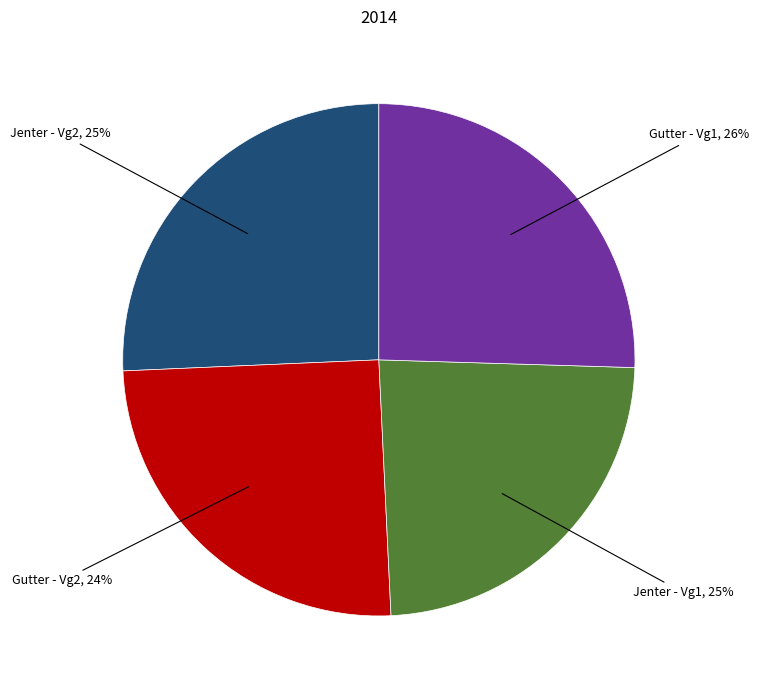

Approximately how many times larger is the value at Gutter - Vg1 compared to Jenter - Vg1?

1.0